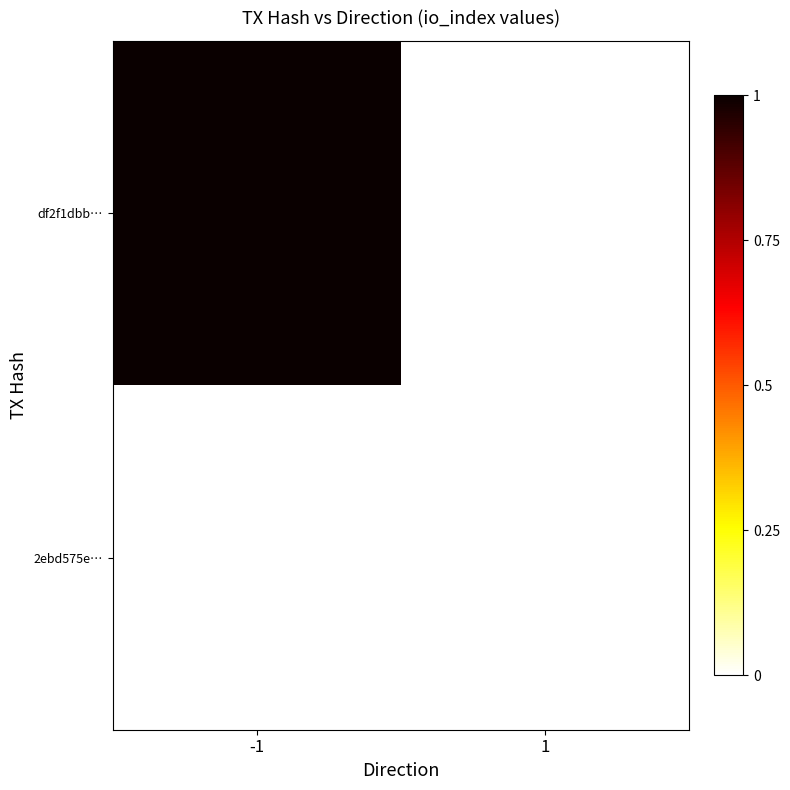

List the series in order of their overall mean, highest first.

df2f1dbb…, 2ebd575e…